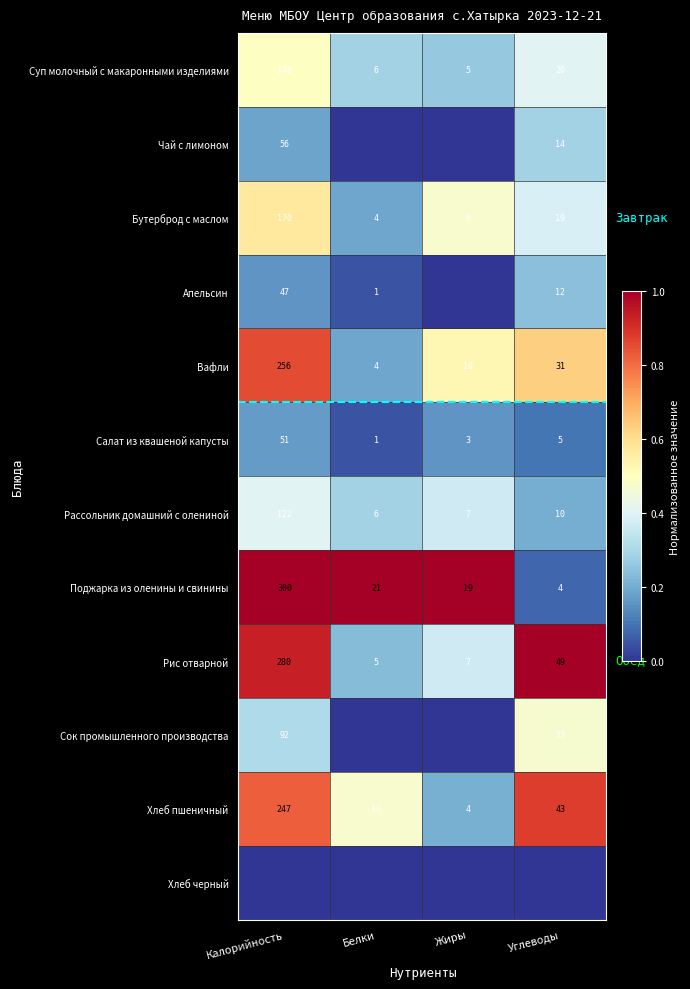

What is the difference between the maximum and minimum values in the Хлеб пшеничный series?

243